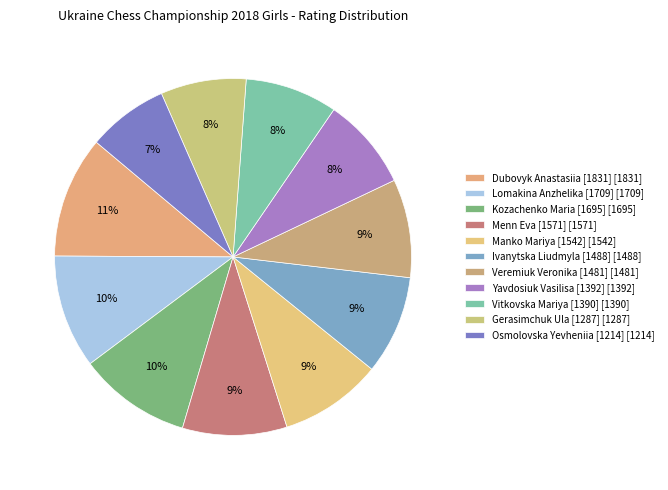

To the nearest percent, what is the combined percentage of Osmolovska Yevheniia [1214] and Vitkovska Mariya [1390]?

16%